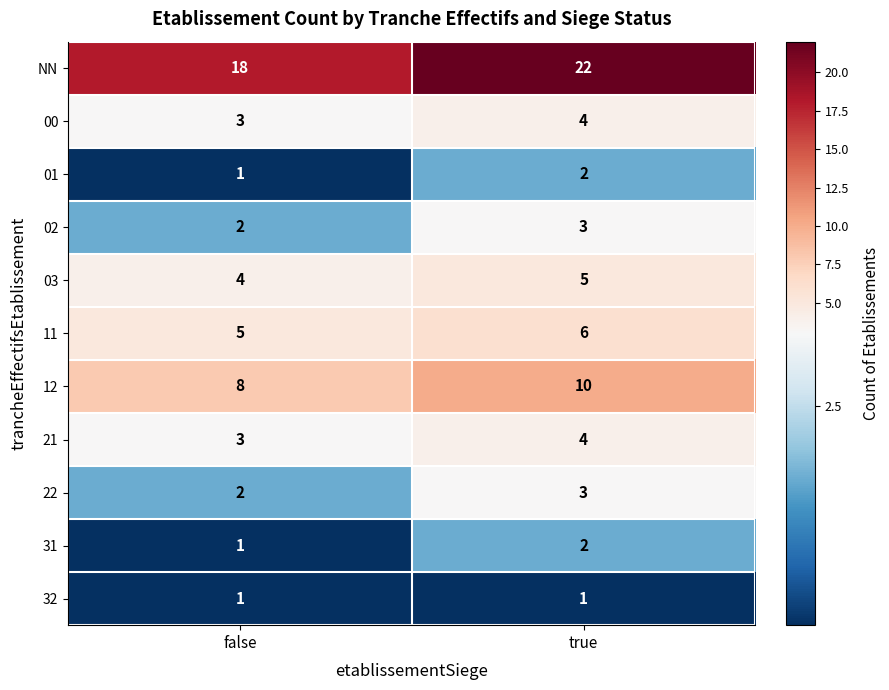

The 01 series shows 3 at true. True or false?

False